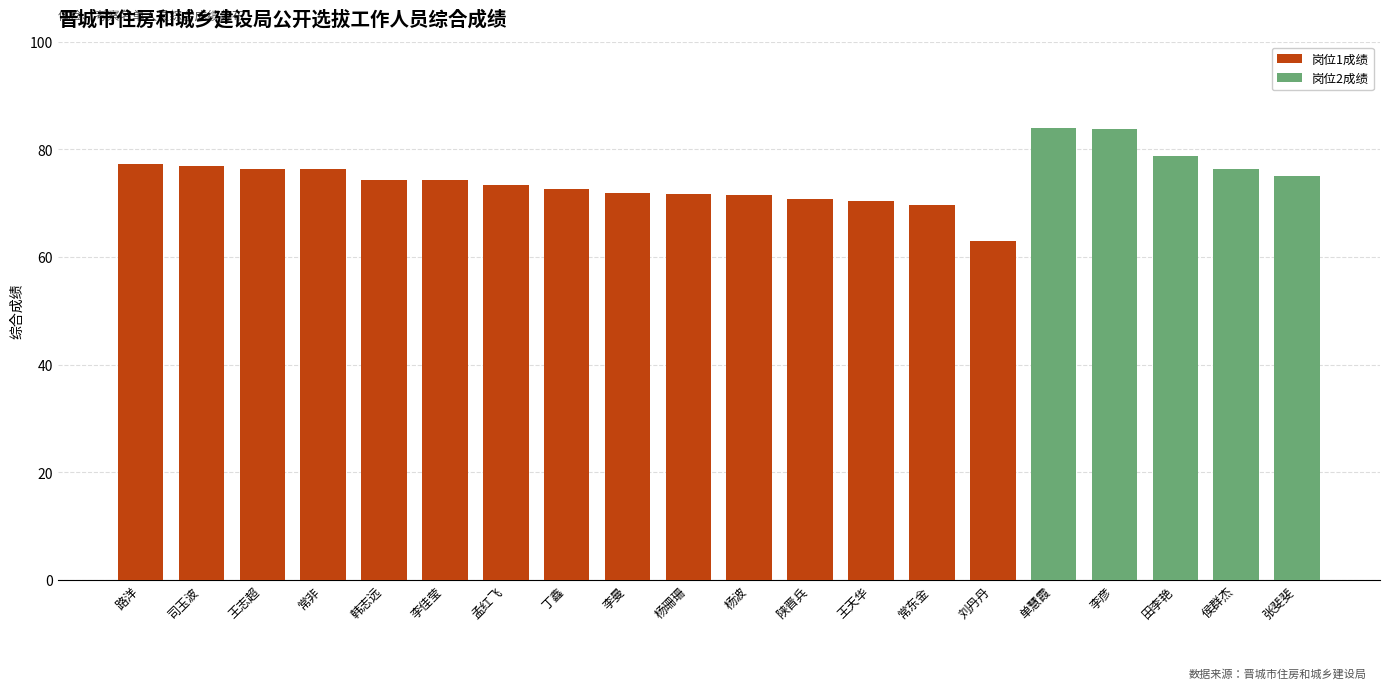

What is the maximum value for 岗位1成绩?

77.4